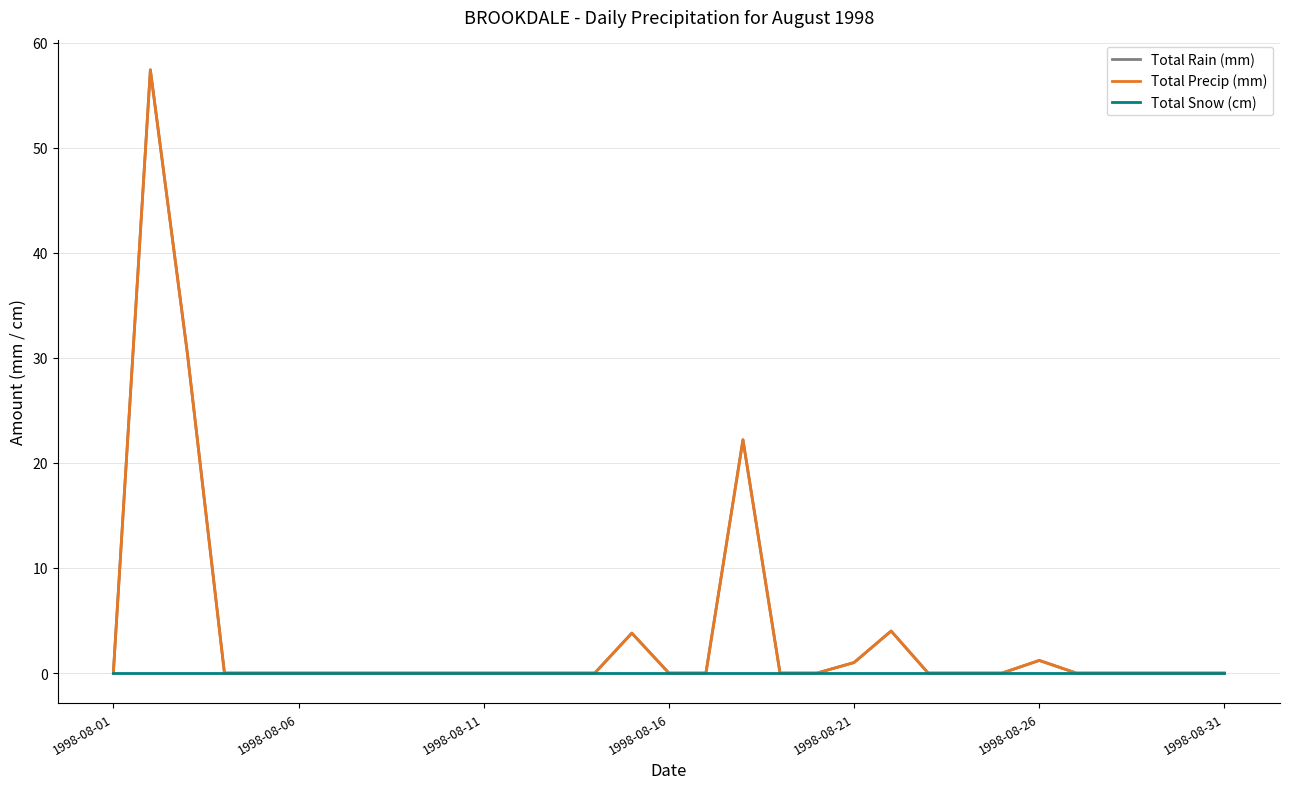

Does the chart have visible grid lines?

Yes